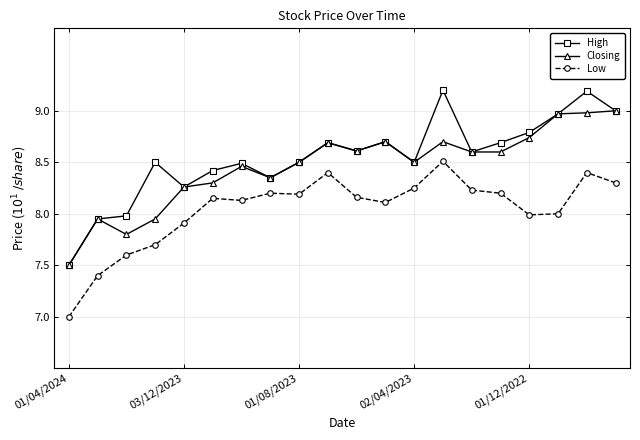

Rank the series by their maximum value, from lowest to highest.

Low, Closing, High